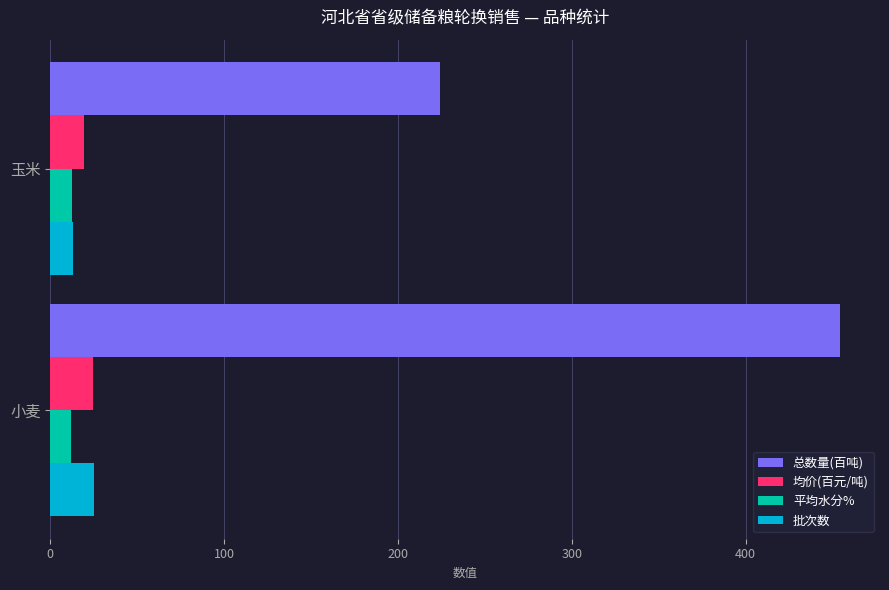

What is the total value across all series at 玉米?

269.4